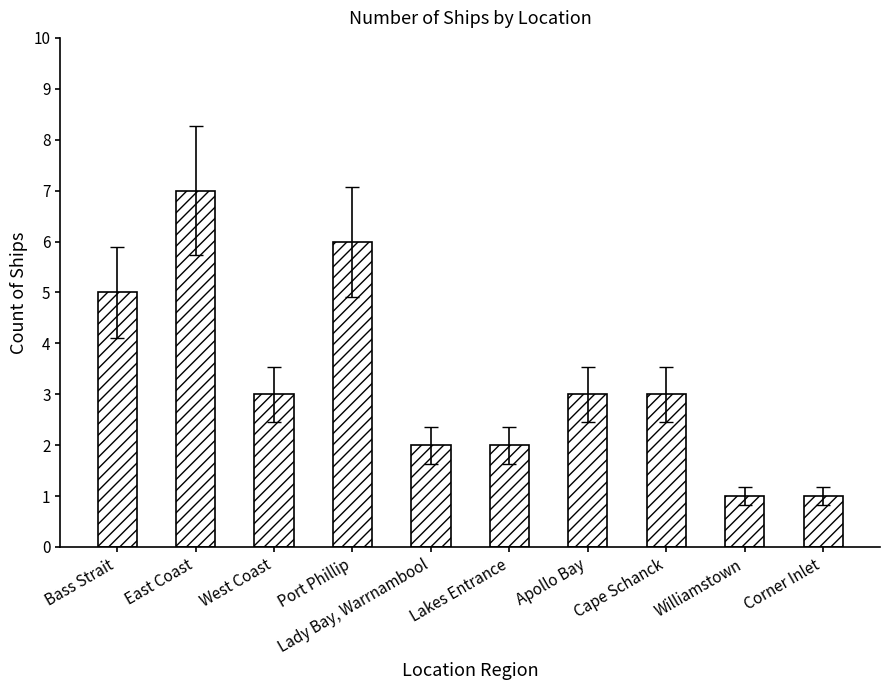

Which label corresponds to the largest value in the chart?

East Coast